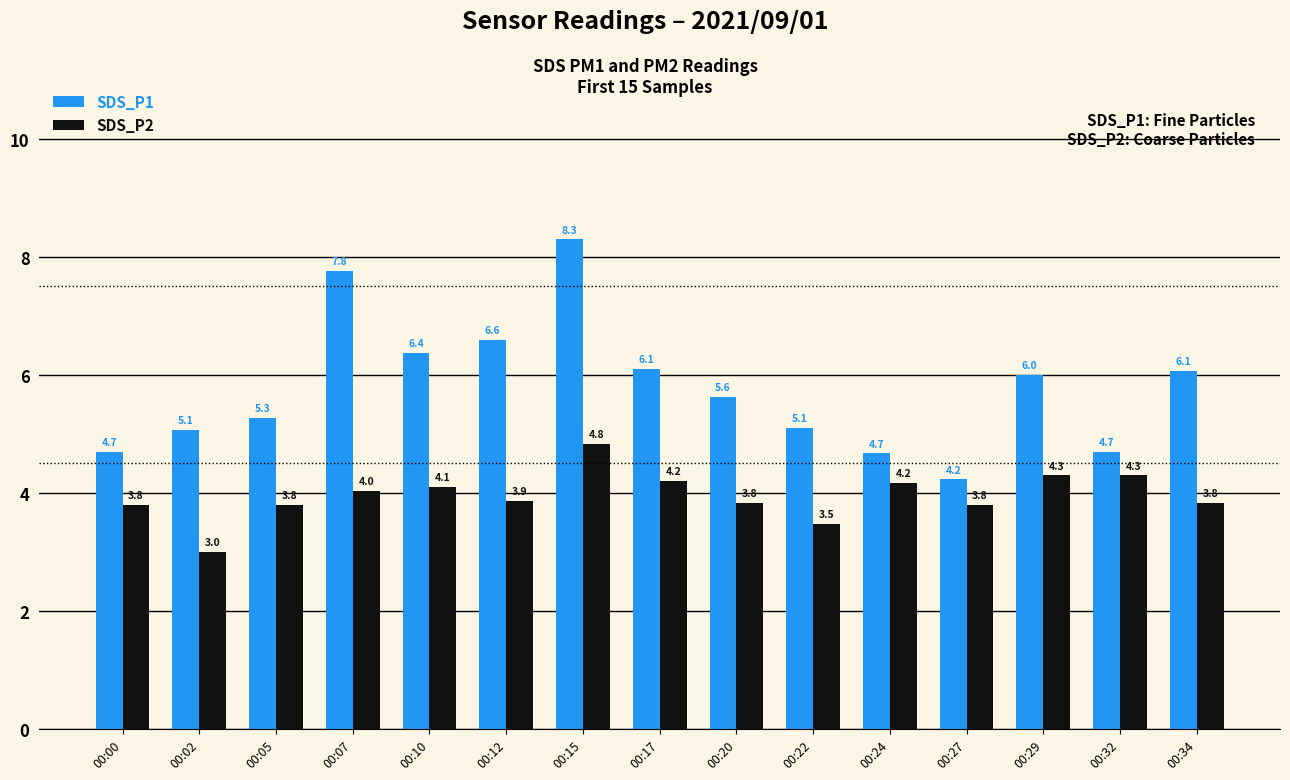

Rank the series by their average value, from highest to lowest.

SDS_P1, SDS_P2